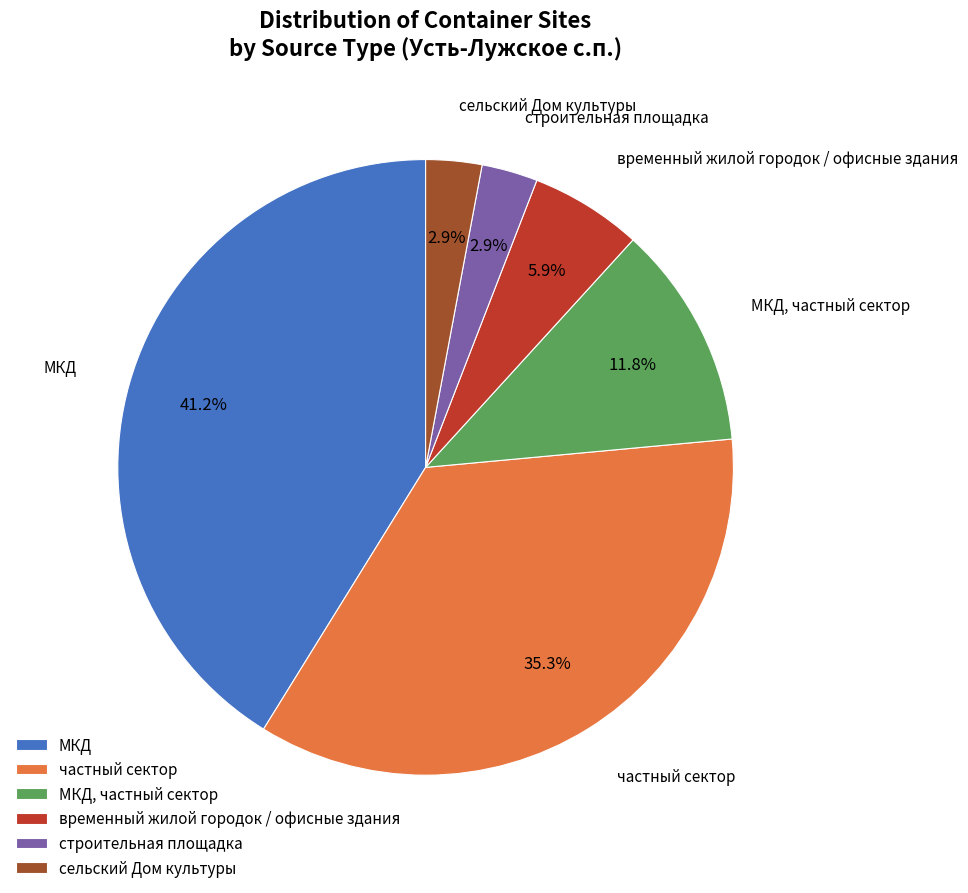

Combined, what portion of the pie is временный жилой городок / офисные здания and частный сектор?

41.2%